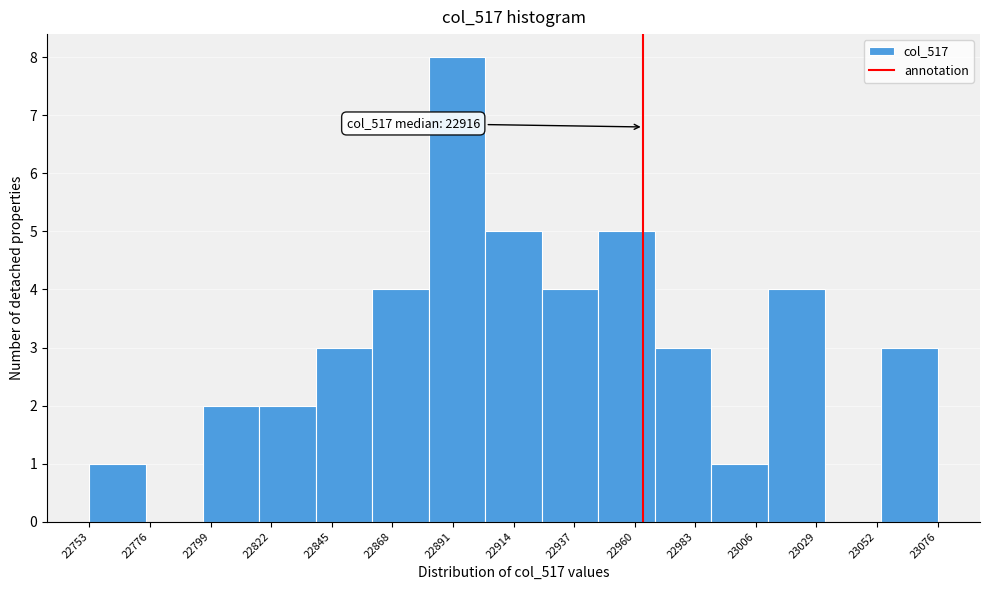

Over which range of the x-axis is the bar tallest?

22880 to 22905